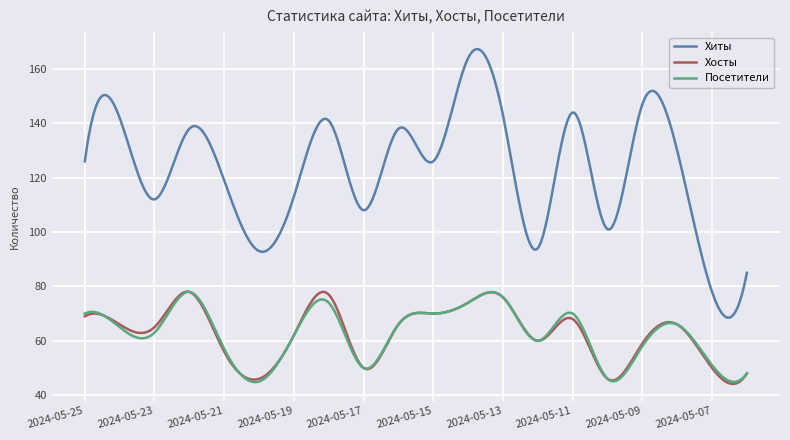

What is the maximum value for Хиты?

167.3